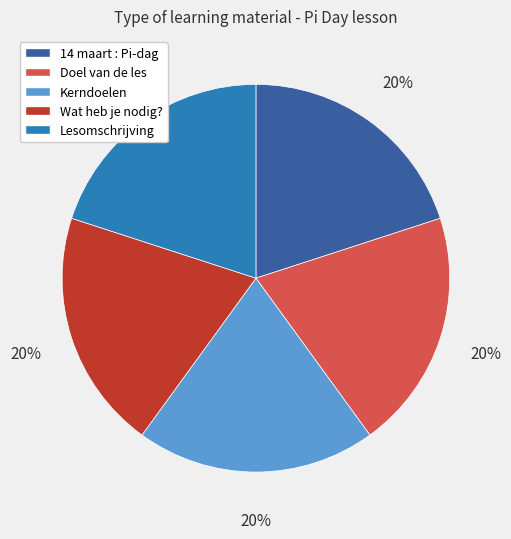

To the nearest percent, what portion does Doel van de les represent?

20%